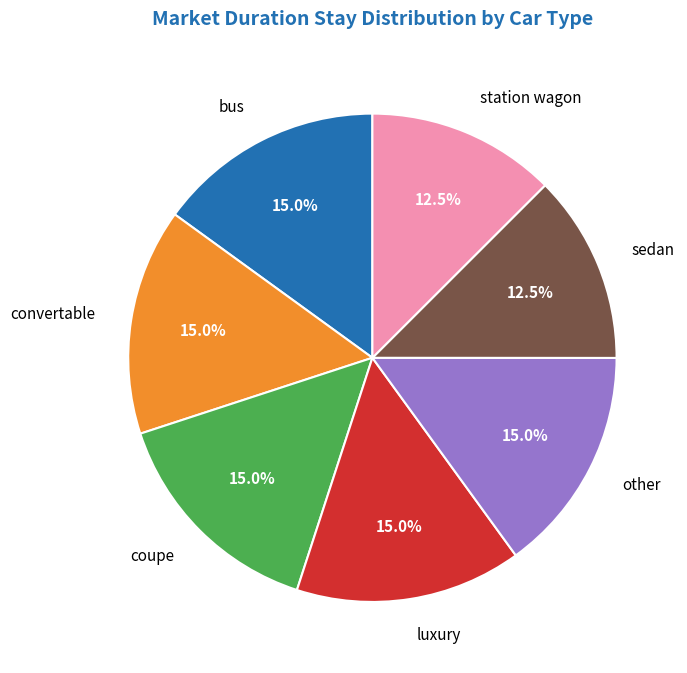

Does any single category account for the majority?

No